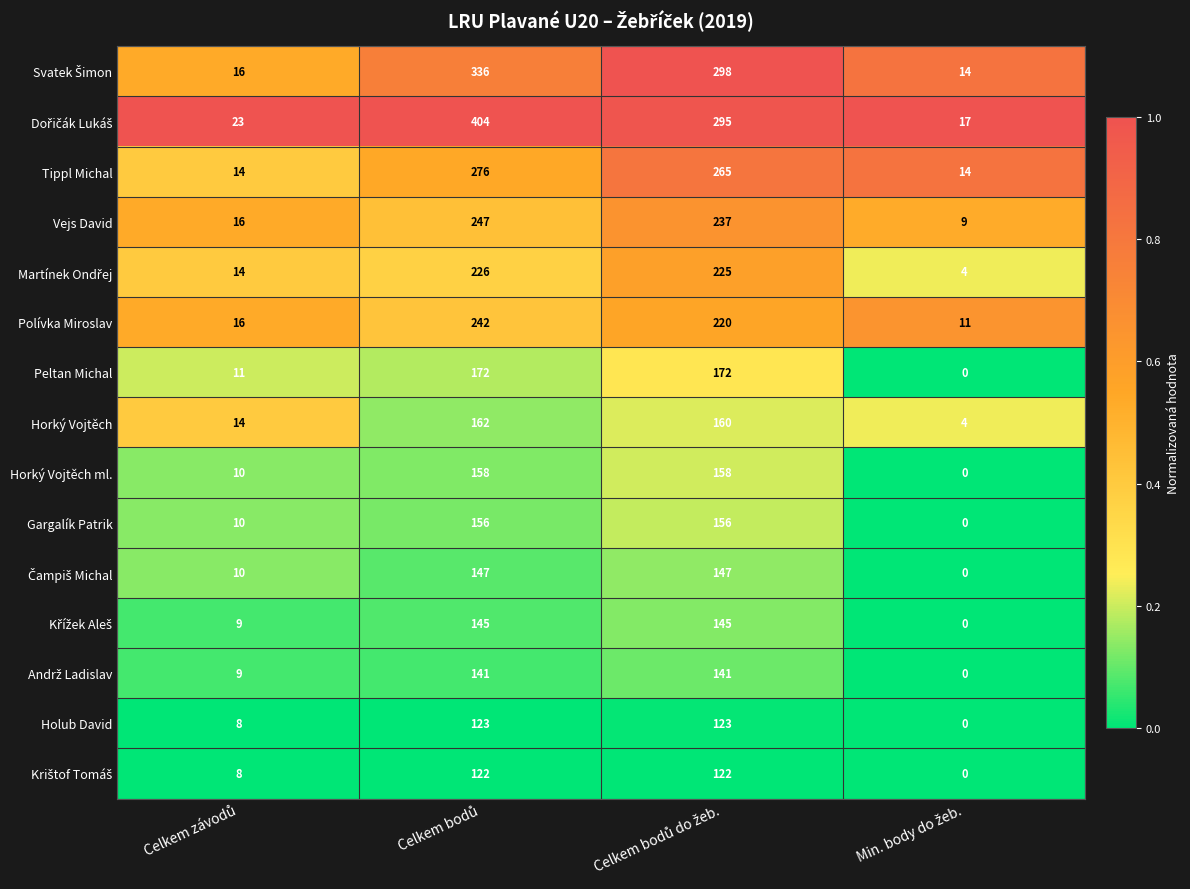

What is the average value of the Tippl Michal series?

142